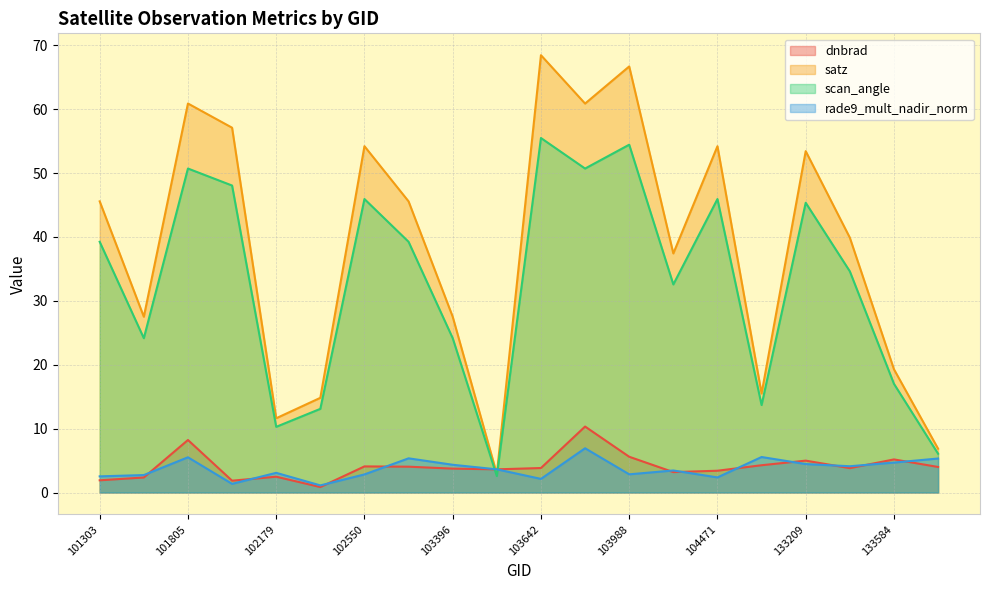

Does the chart have visible grid lines?

Yes